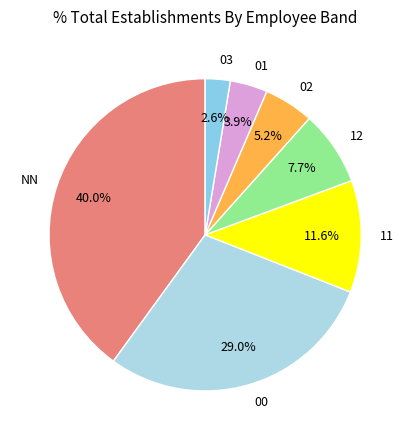

Approximately how many times larger is the value at 02 compared to 12?

0.7